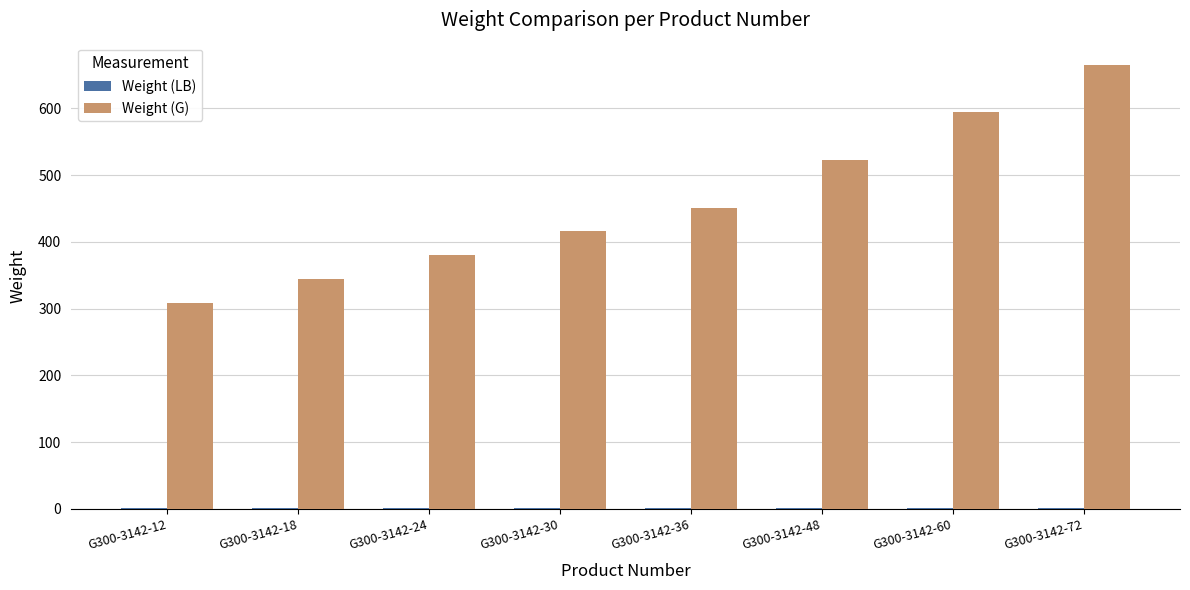

Which series has the largest total across all categories?

Weight (G)